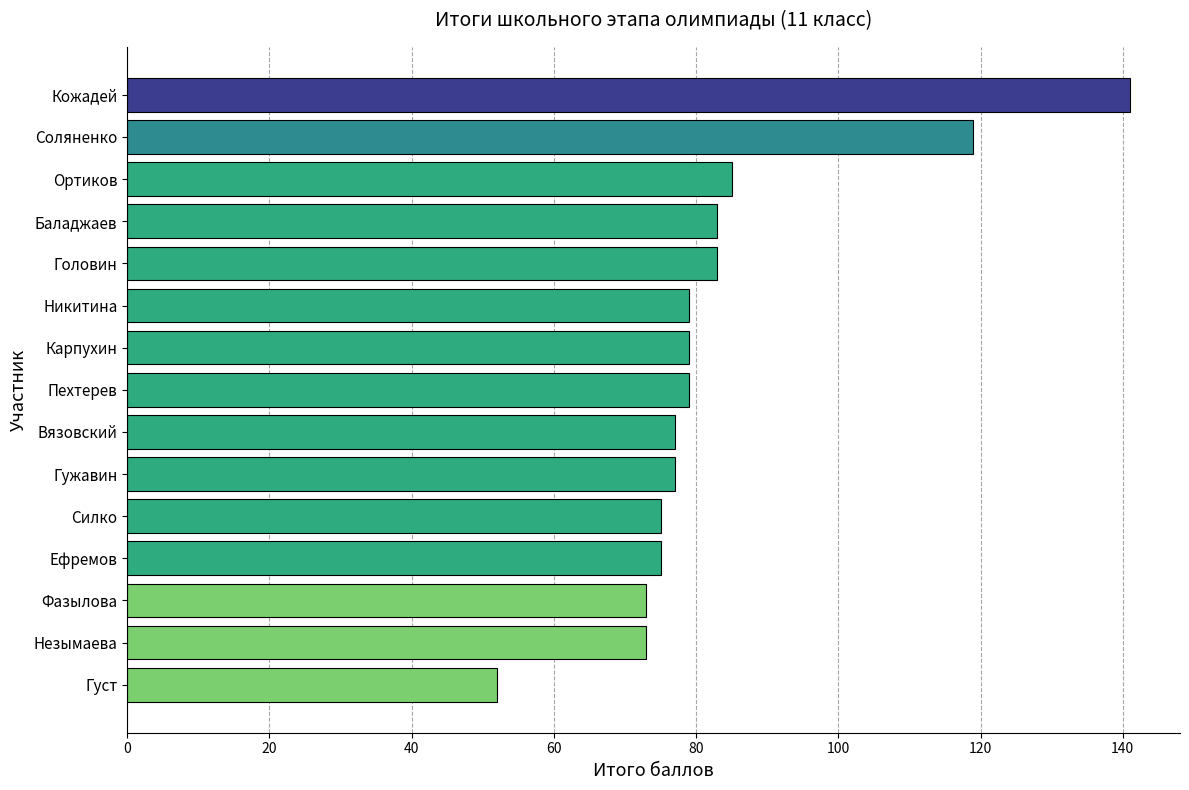

Reading bottom to top, list all the values displayed in this chart.

Густ=52	Незымаева=73	Фазылова=73	Ефремов=75	Силко=75	Гужавин=77	Вязовский=77	Пехтерев=79	Карпухин=79	Никитина=79	Головин=83	Баладжаев=83	Ортиков=85	Соляненко=119	Кожадей=141